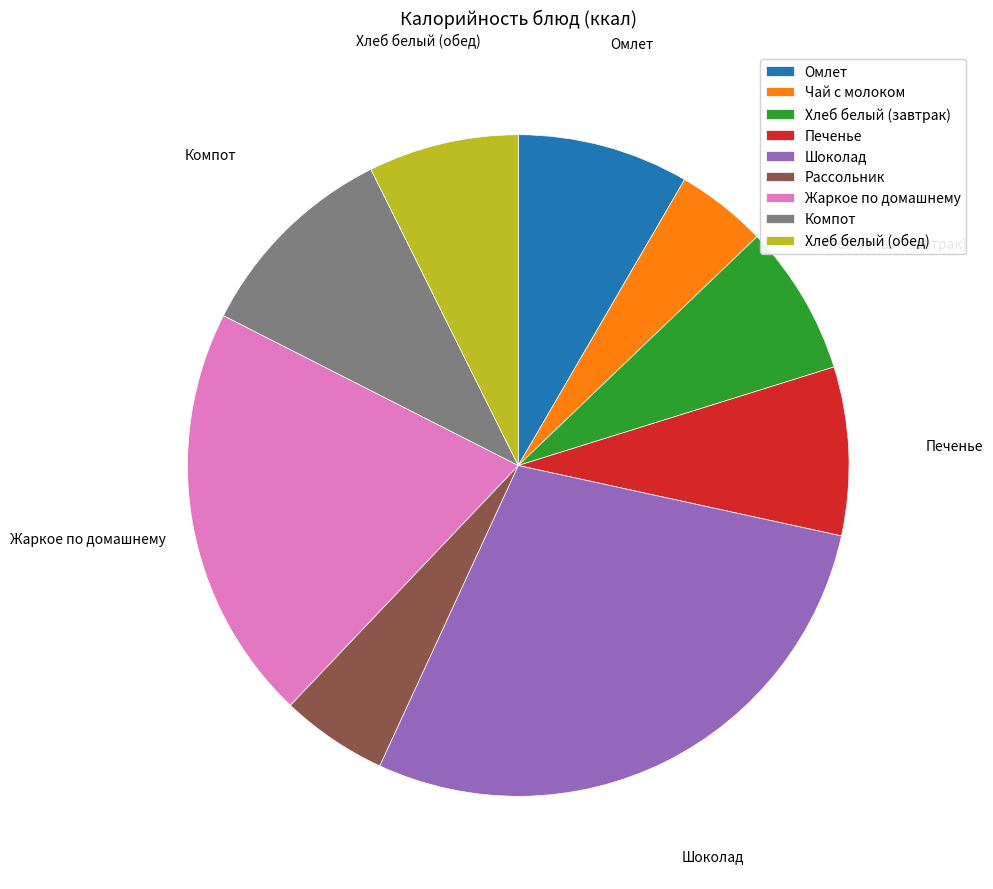

What is the ratio of the value at Жаркое по домашнему to the value at Шоколад?

0.7